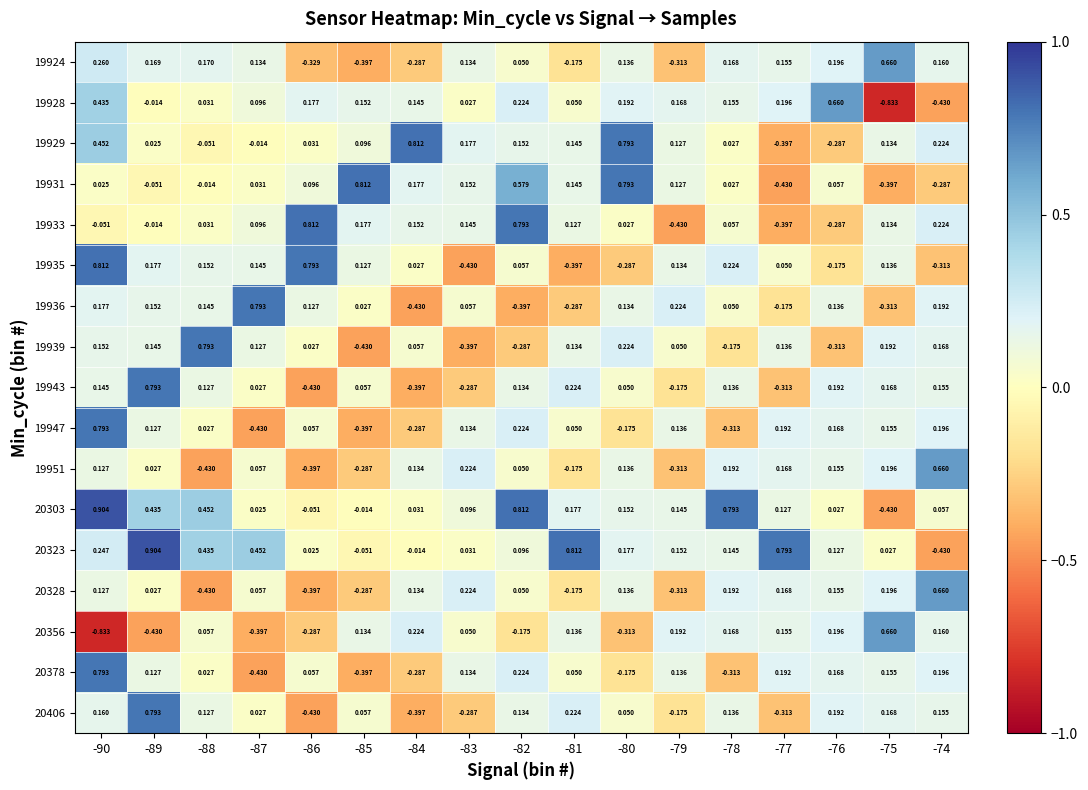

Between -74 and -86, which is larger?

-74